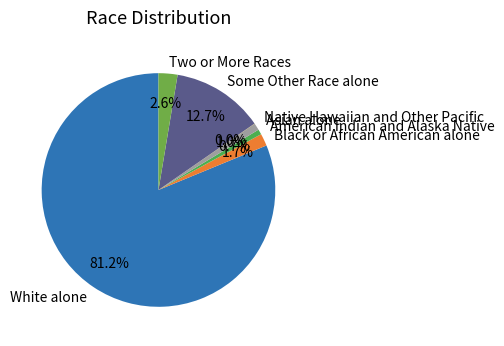

Which slice represents more than half of the pie?

White alone